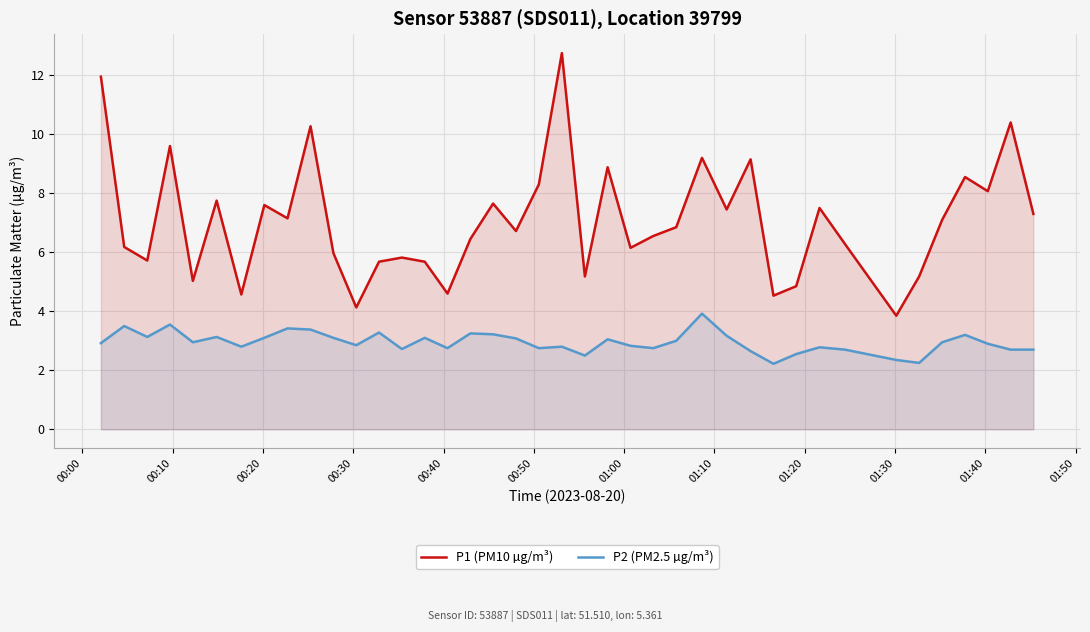

What is the difference between the maximum and minimum values in the P1 (PM10 µg/m³) series?

8.9